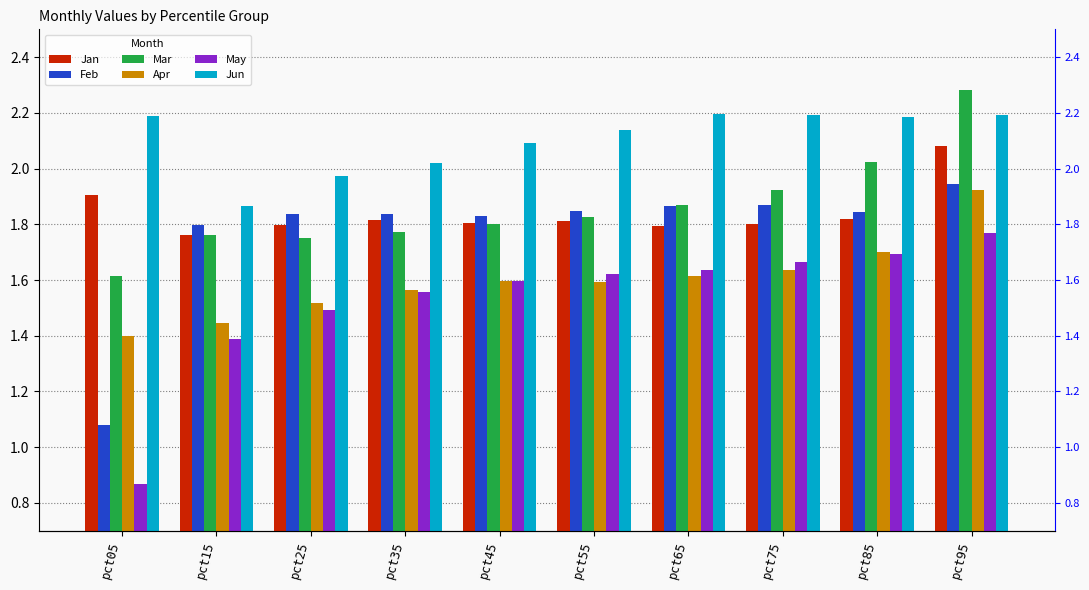

How many bars are there in total?

60